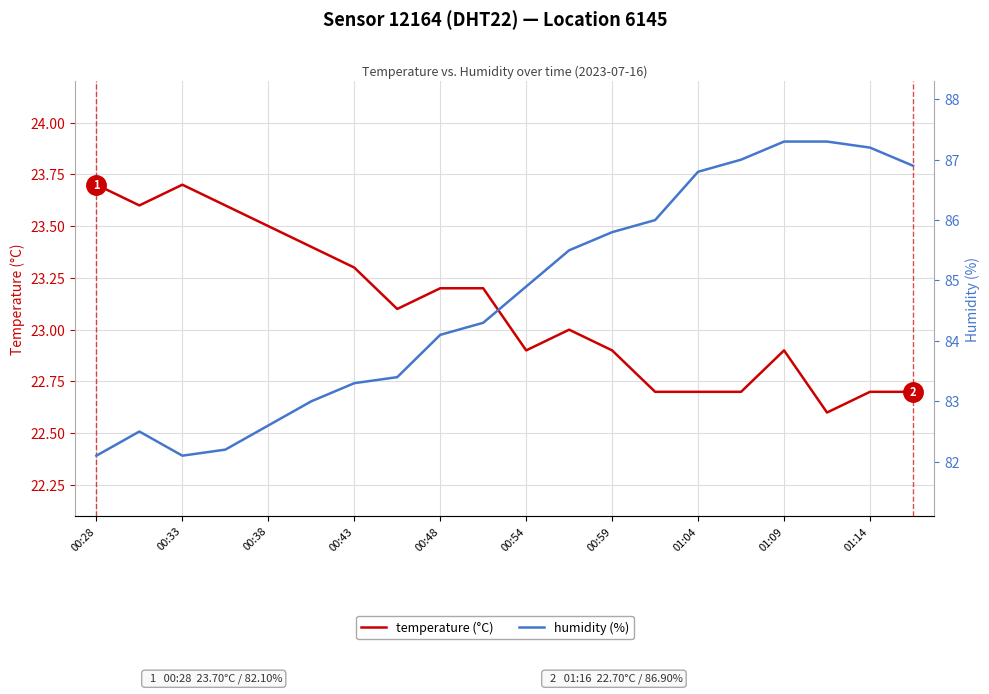

Is the value of humidity (%) at 13 greater than the value of temperature (°C) at 18?

Yes